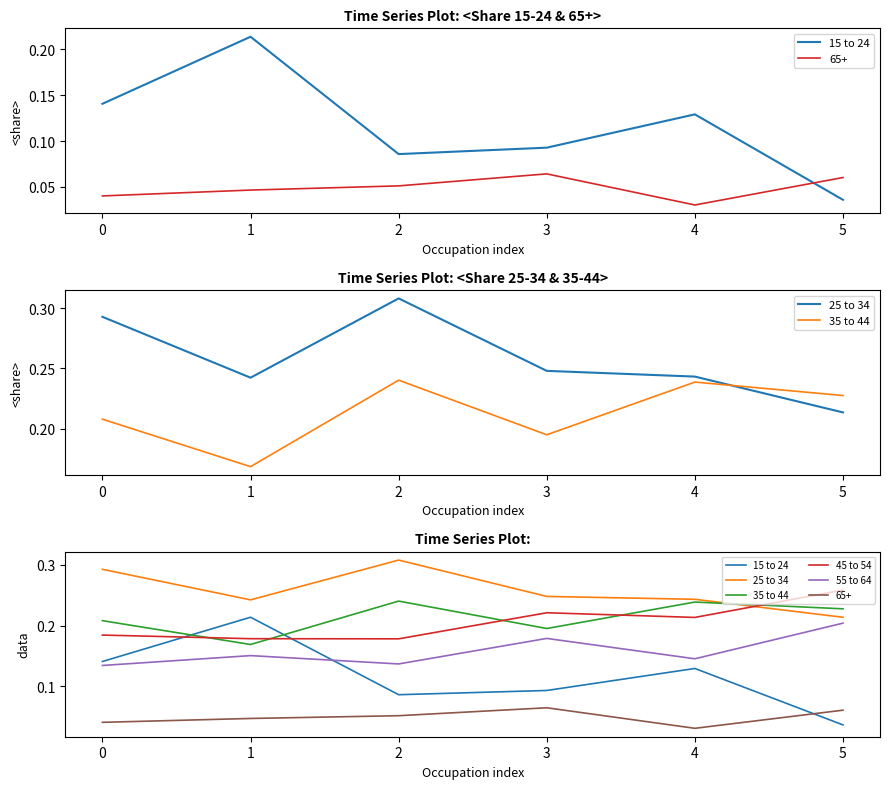

True or false: 25 to 34 and 15 to 24 cross at least once.

False